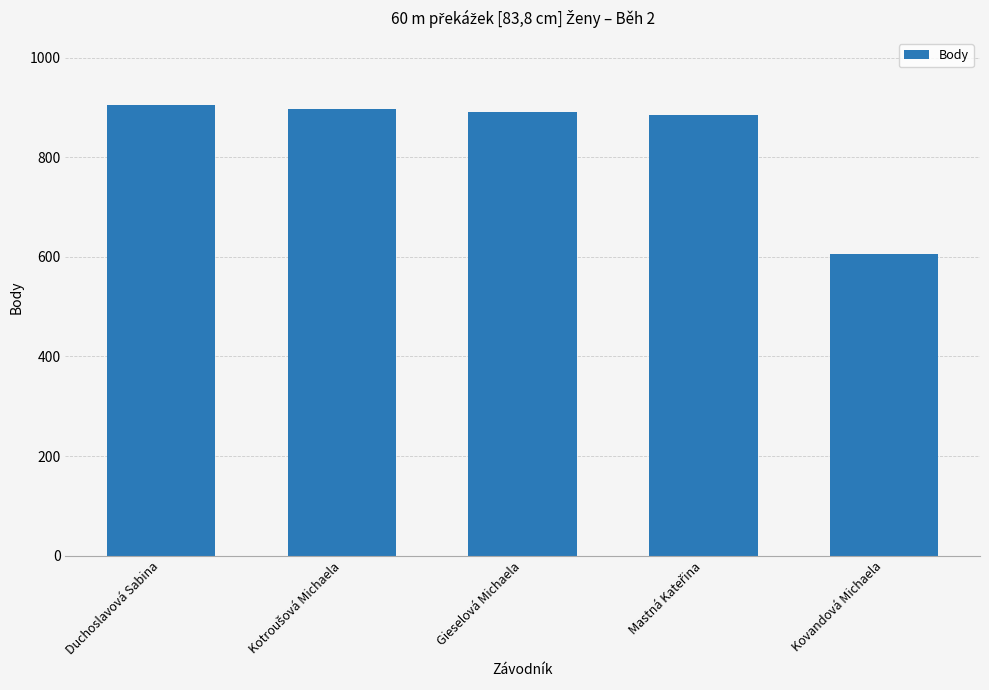

The value at Duchoslavová Sabina is 473. True or false?

False